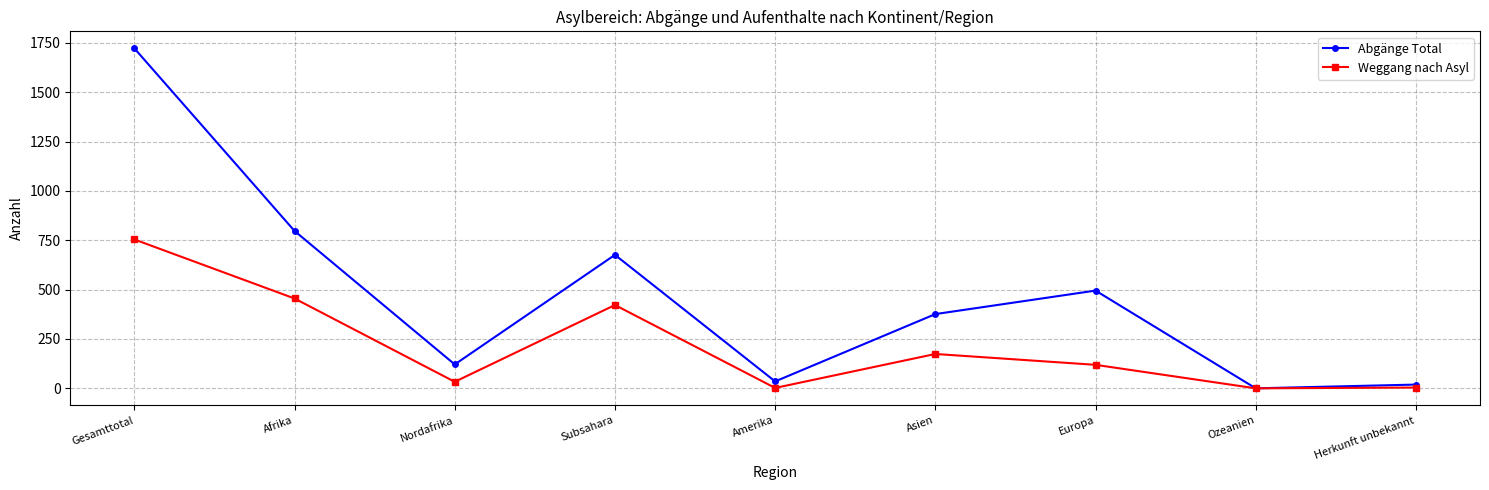

At which label does Abgänge Total reach its peak?

Gesamttotal